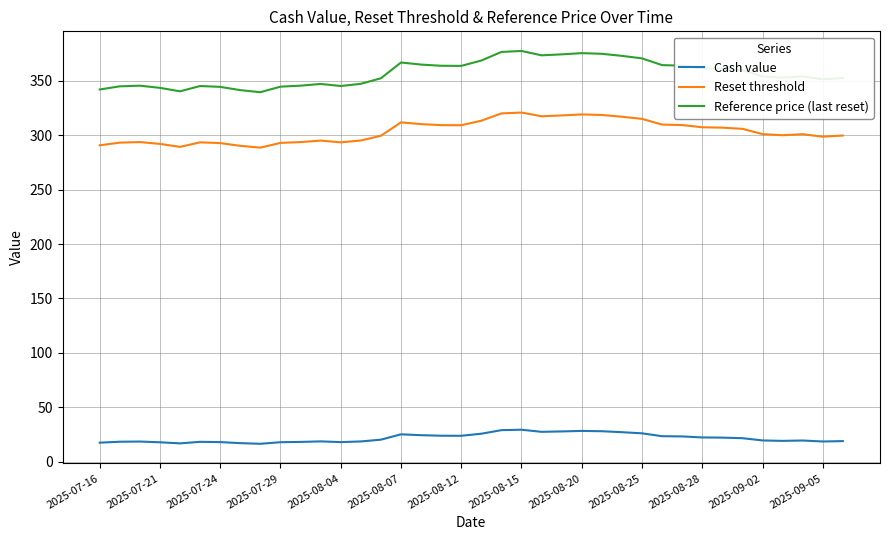

Which series has the largest range (max minus min)?

Reference price (last reset)